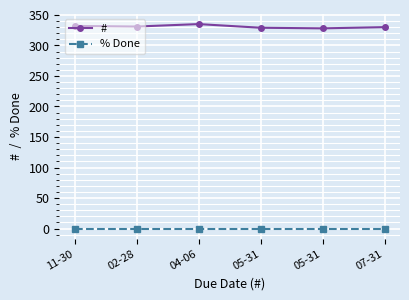

How many values in the # series are below 331?

3